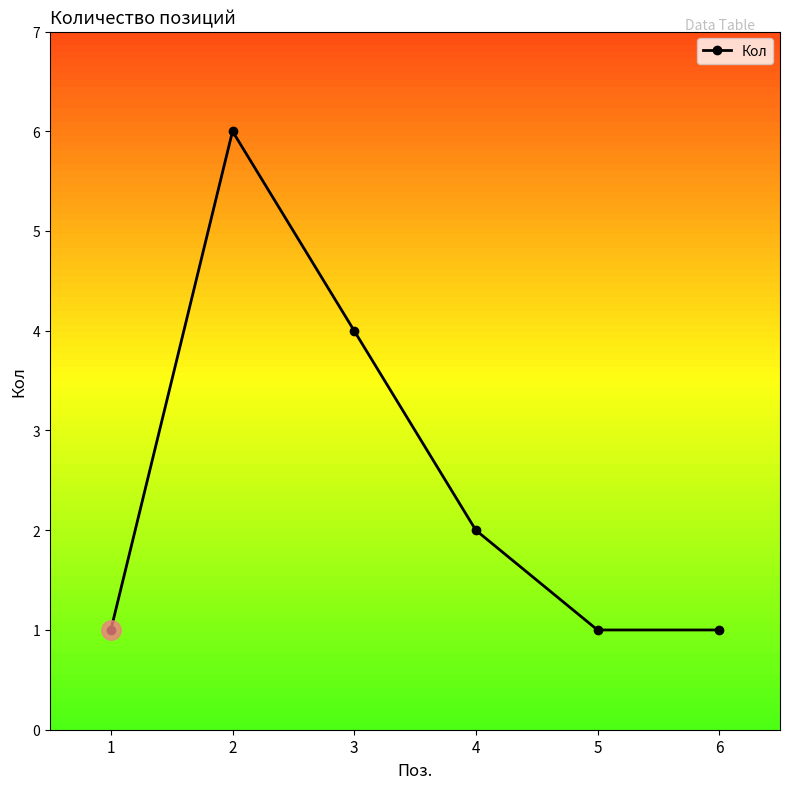

The value at 4 is 1. True or false?

False